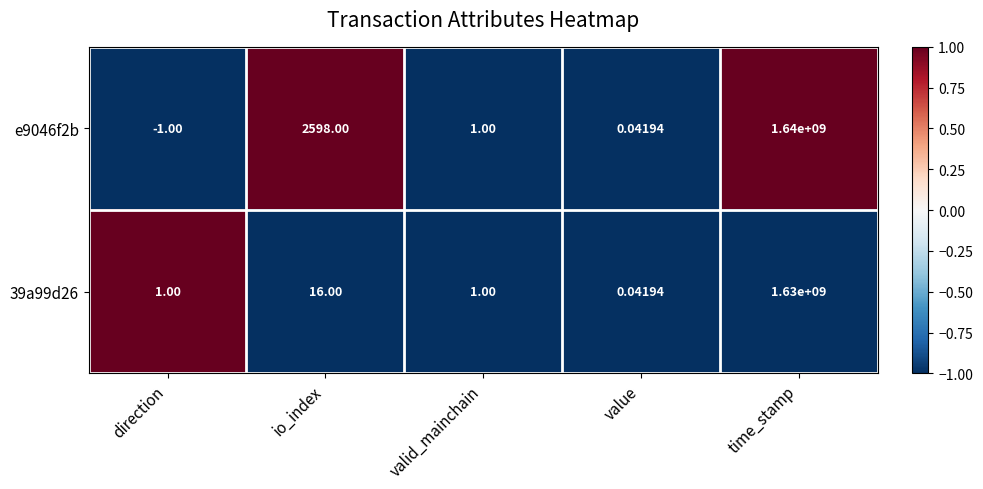

Which category has the lowest value across all series?

direction